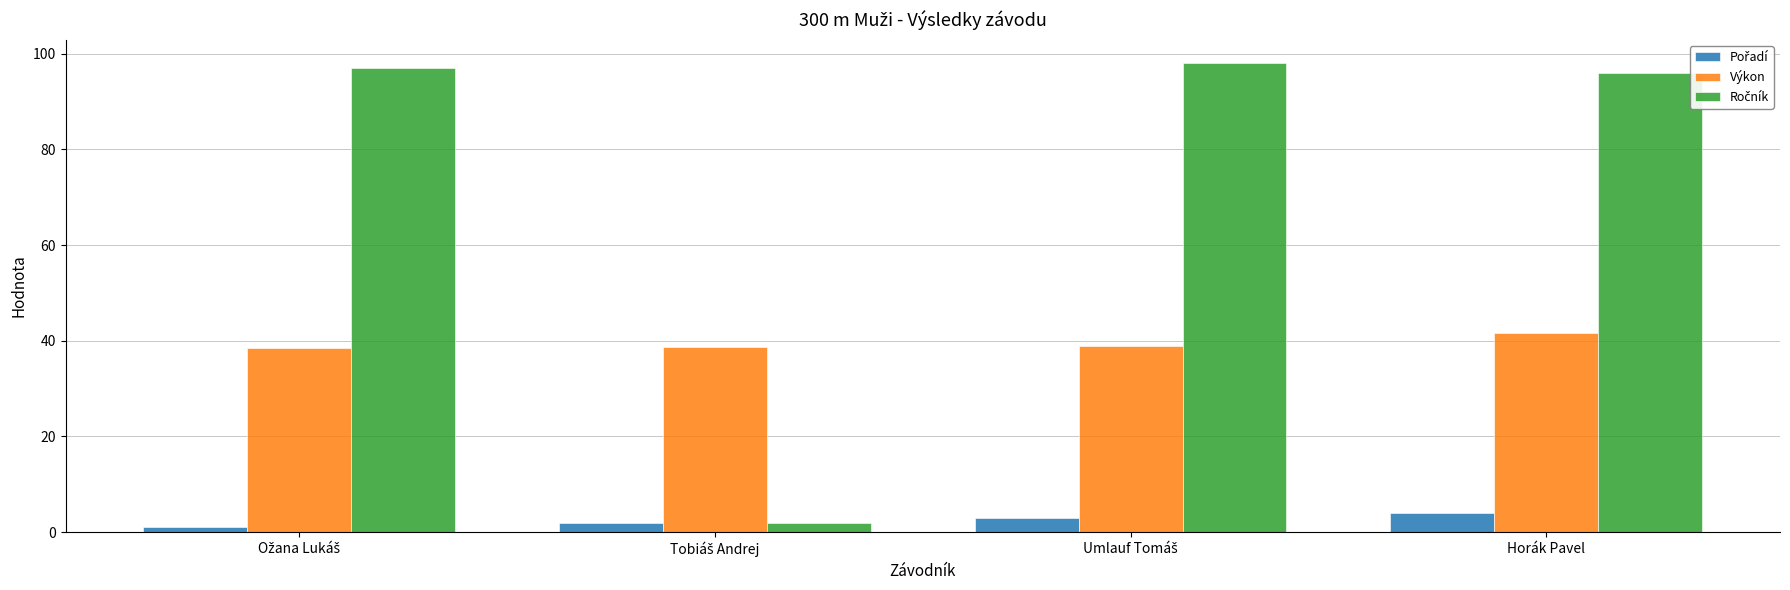

What is the difference between the highest and lowest values at Horák Pavel?

92.0